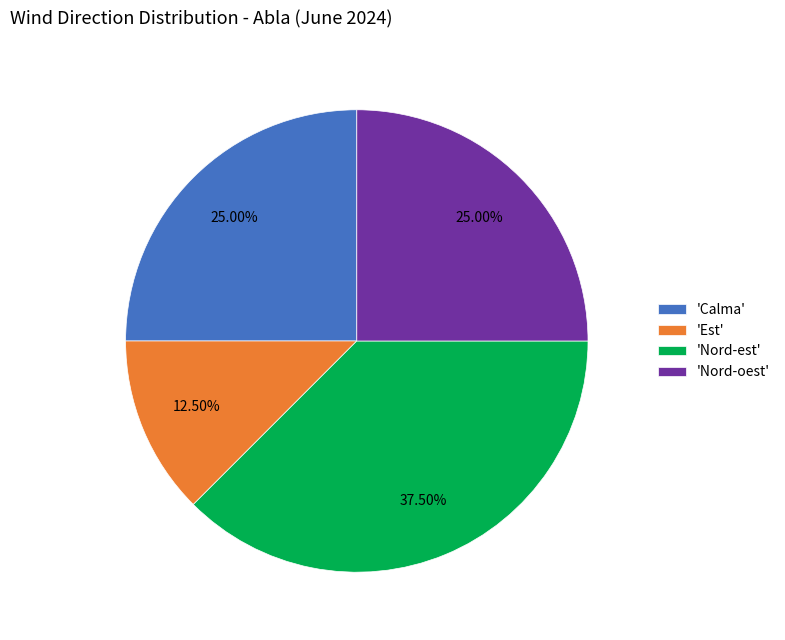

Does 'Nord-oest' account for over 50% of the chart?

No